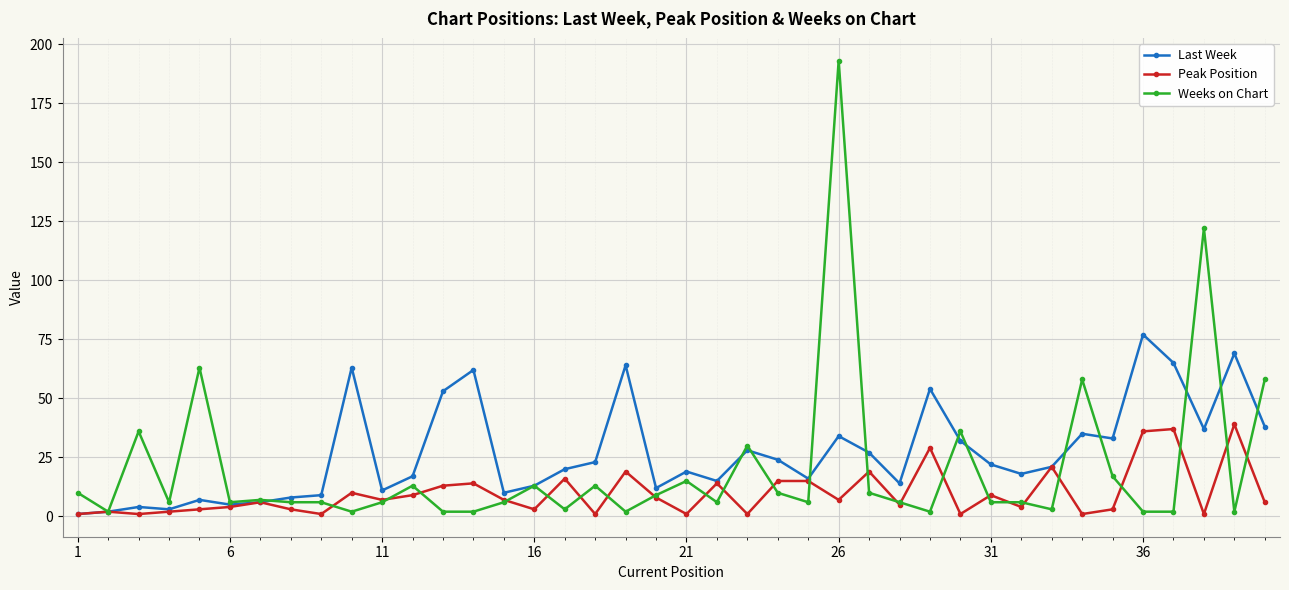

Rank the series by their average value, from highest to lowest.

Last Week, Weeks on Chart, Peak Position